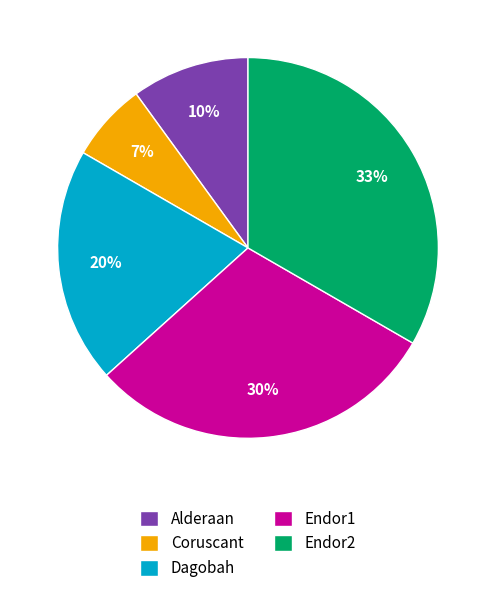

What is the largest slice in the pie chart?

Endor2